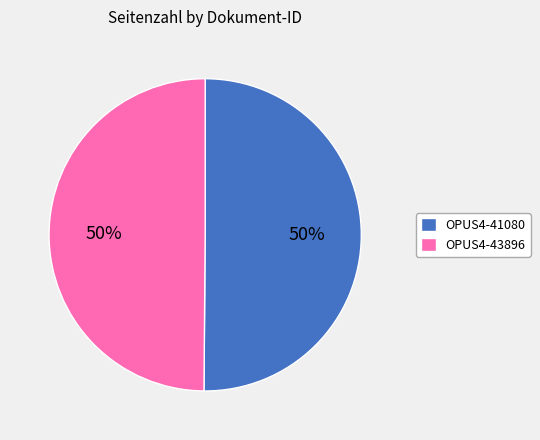

Is it true that OPUS4-41080 is 60% of the pie?

False